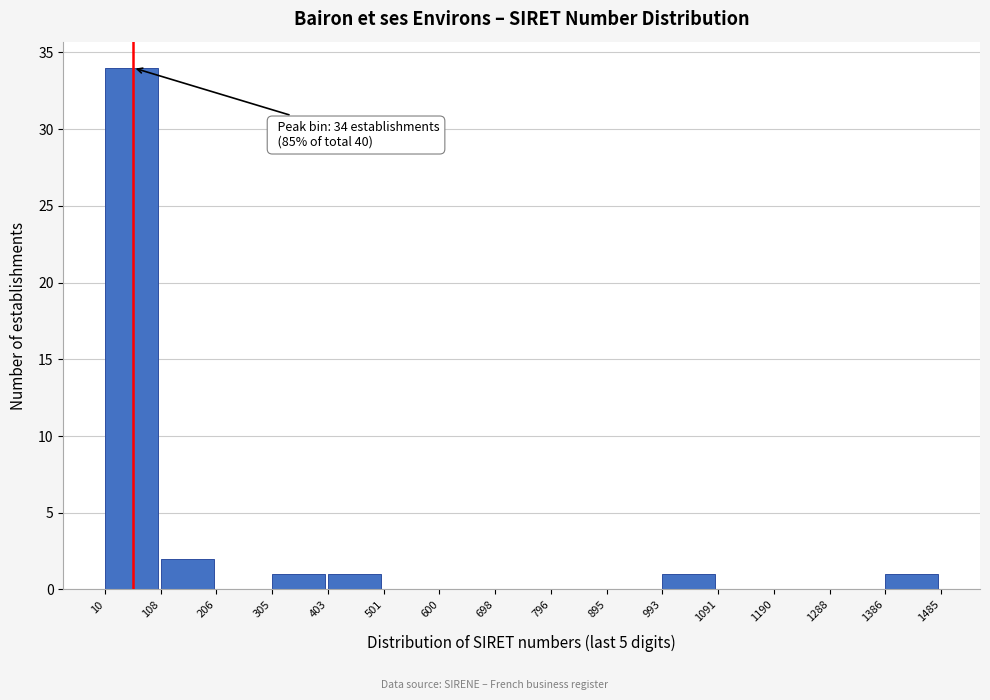

Which range on the x-axis has the tallest bar?

10 to 108